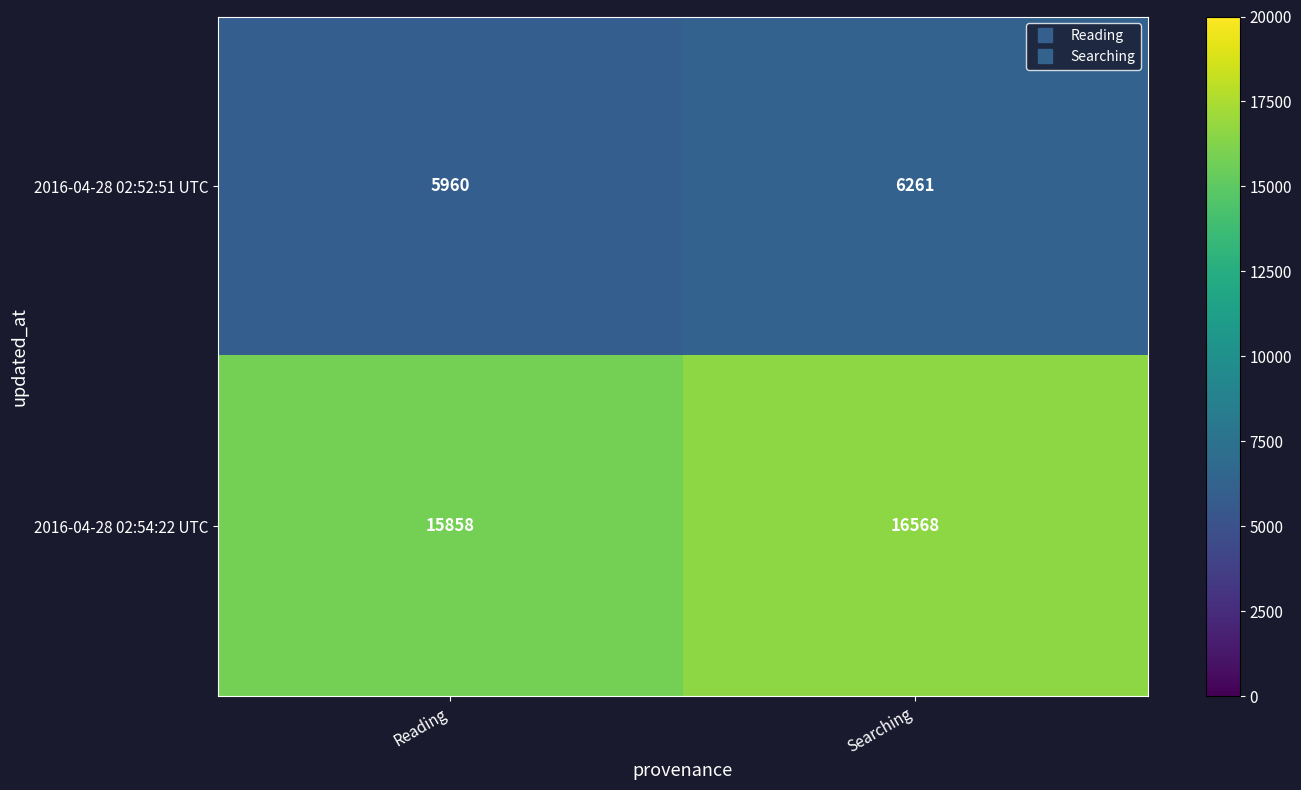

What is the sum of the 2016-04-28 02:52:51 UTC values at Searching and Reading?

12221